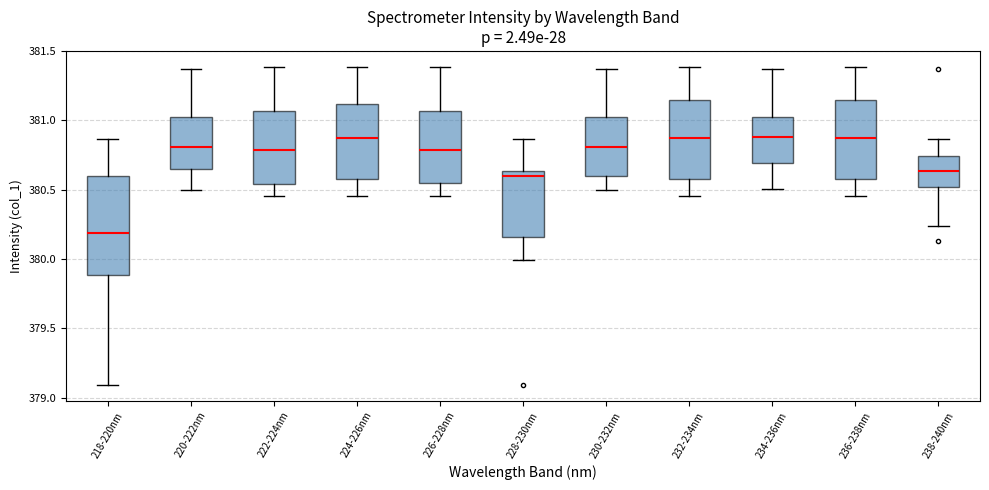

Comparing the boxes themselves (not the whiskers), which one is the tallest?

218-220nm